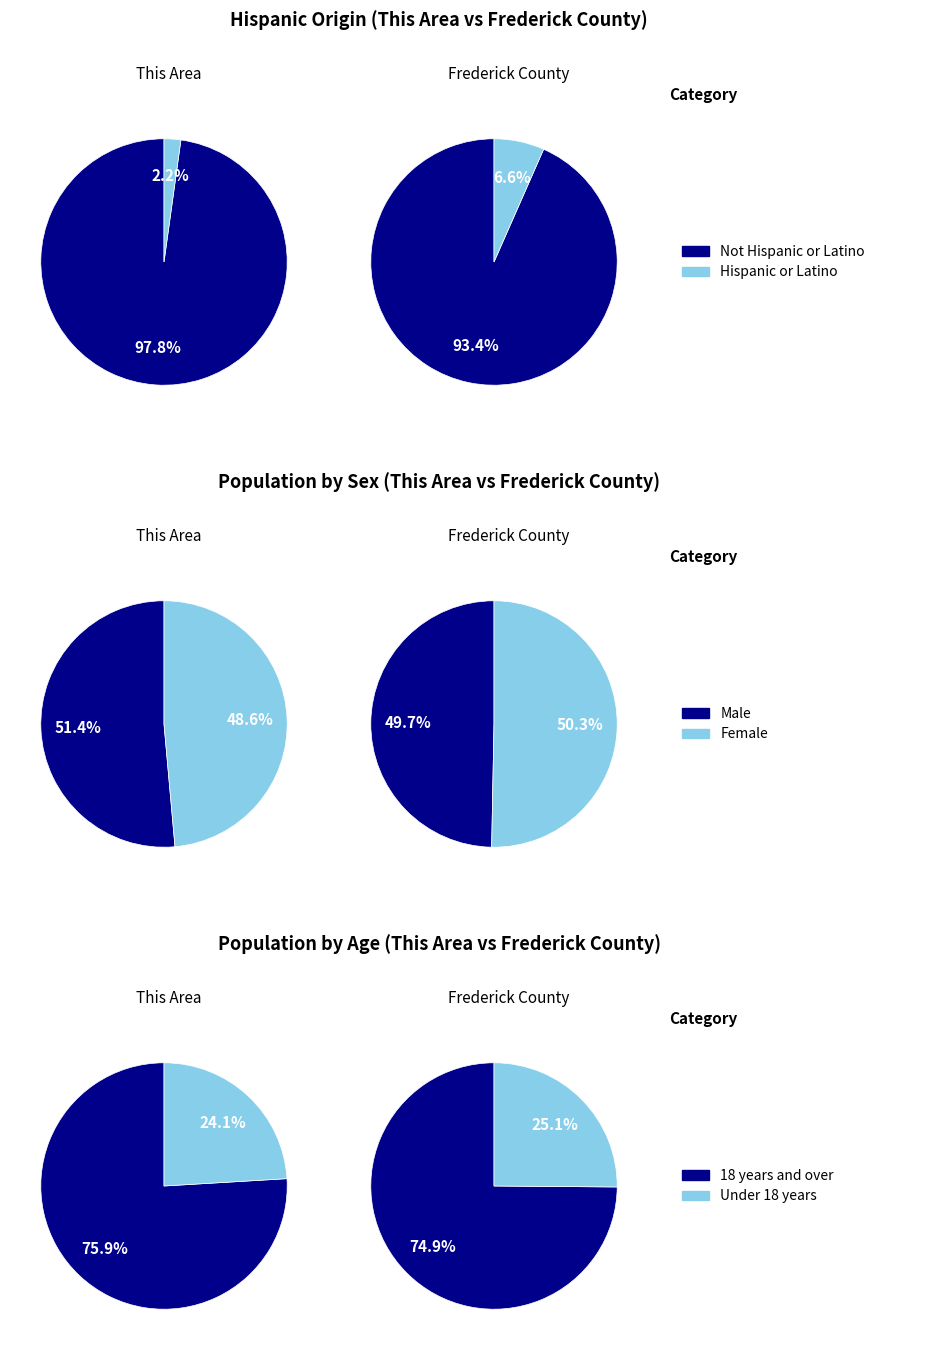

Combined, what portion of the pie is This Area and Frederick County?

100.0%